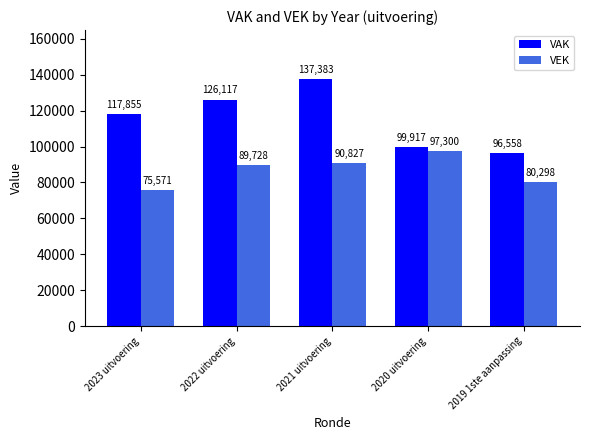

Are the bars grouped side by side (vs. stacked)?

Yes